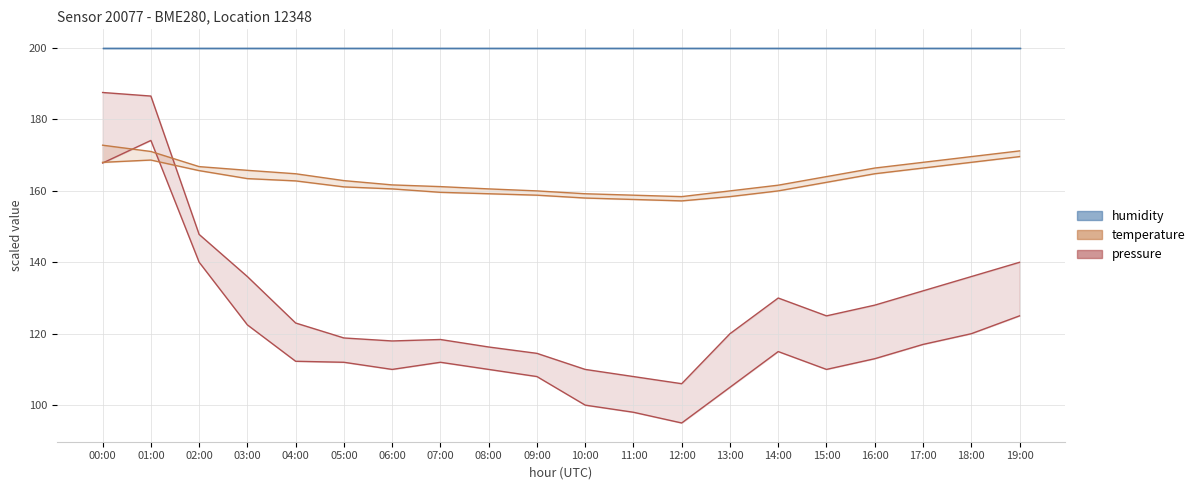

What is the total value across all series at 17:00?

583.4